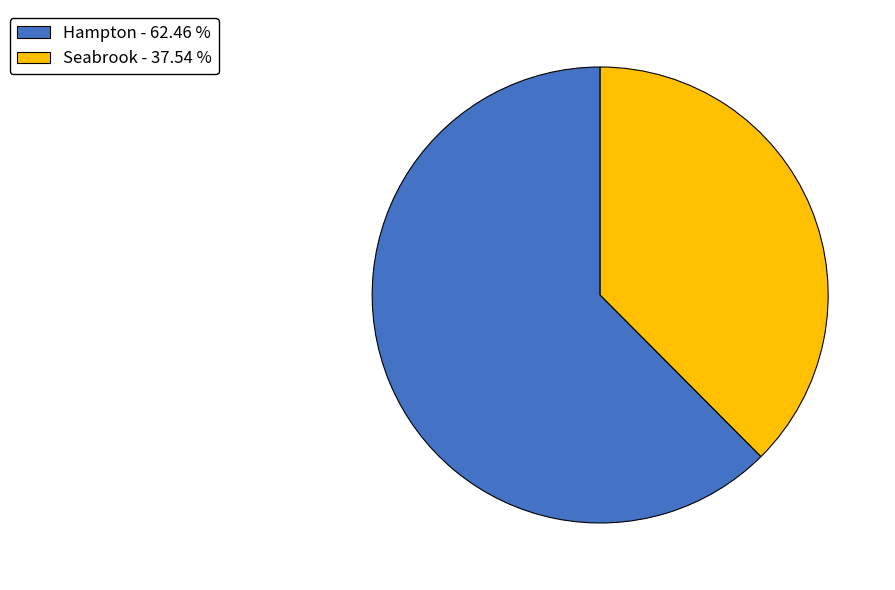

Does Hampton - 62.46 % account for over 50% of the chart?

Yes